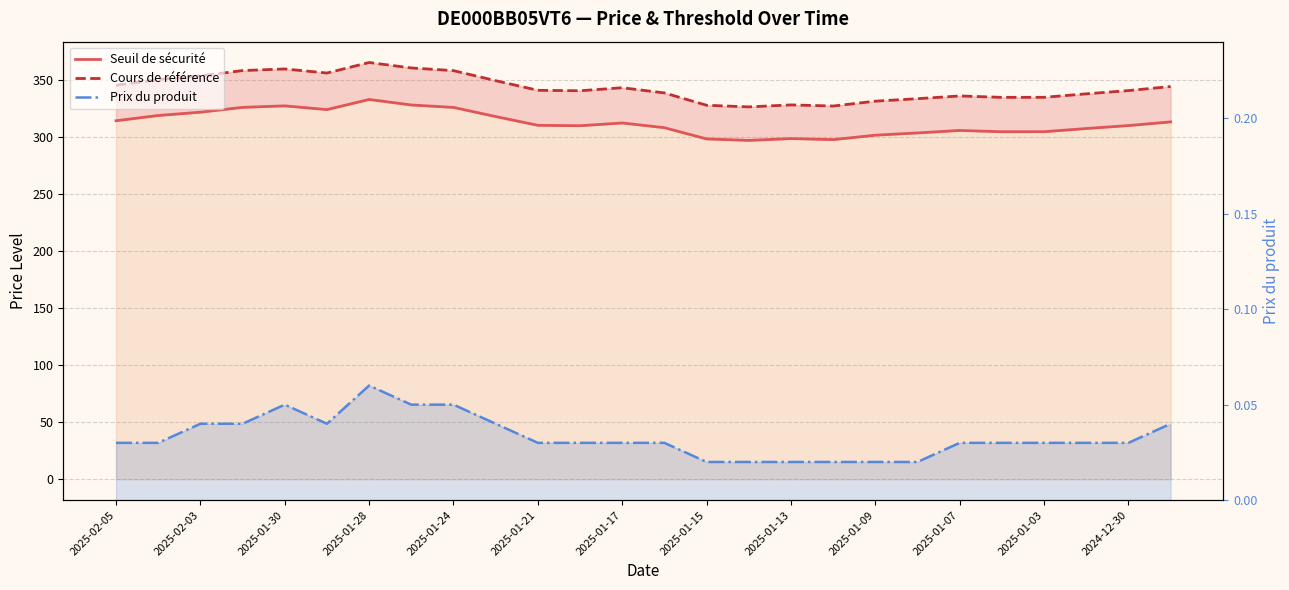

The value of Seuil de sécurité at 2025-01-30 is 327.6. True or false?

True